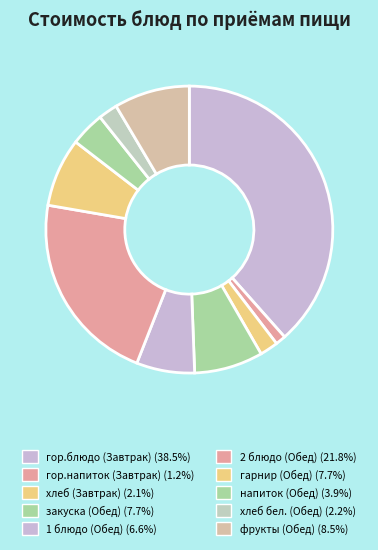

To the nearest percent, what percentage of the pie is гор.напиток (Завтрак)?

1%